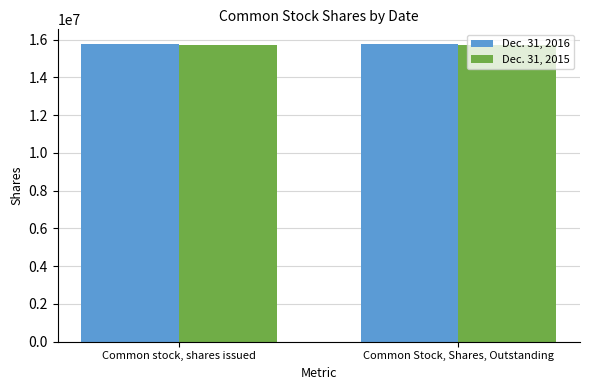

What is the sum of all Dec. 31, 2016 values?

31513000